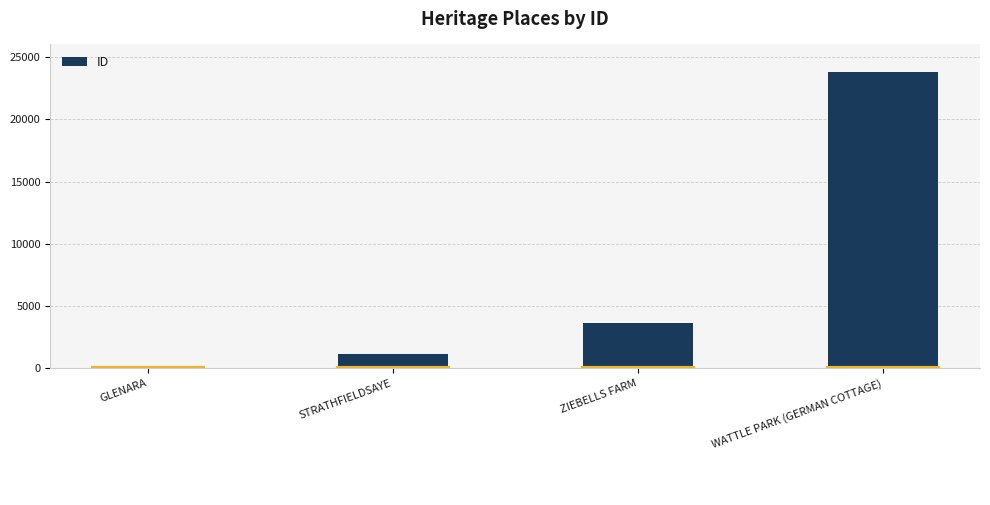

What is the approximate value at GLENARA?

177